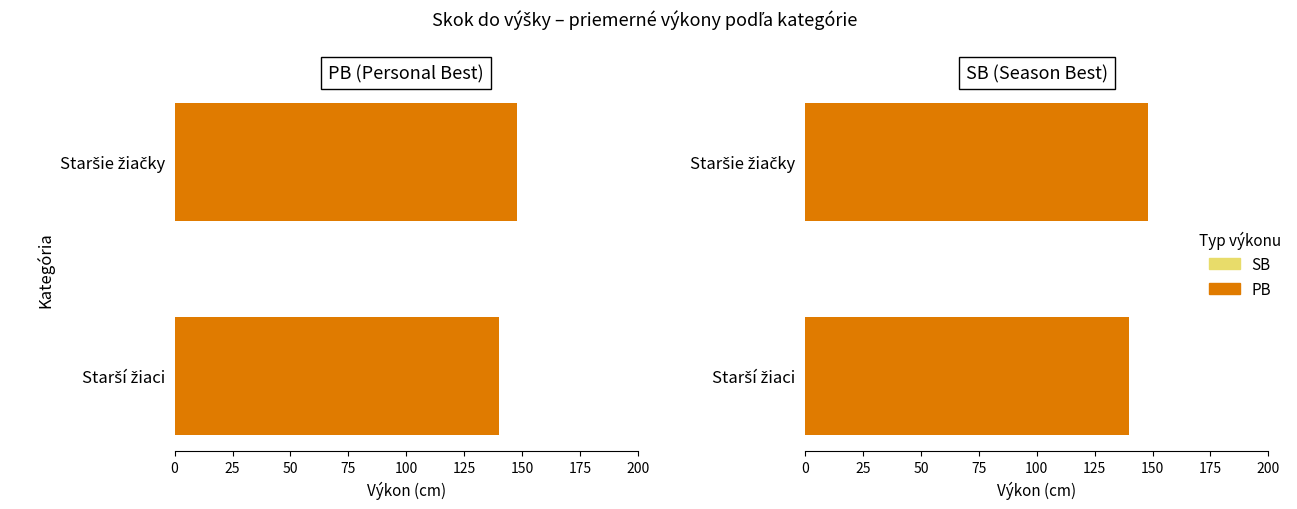

How many series are shown in this chart?

2